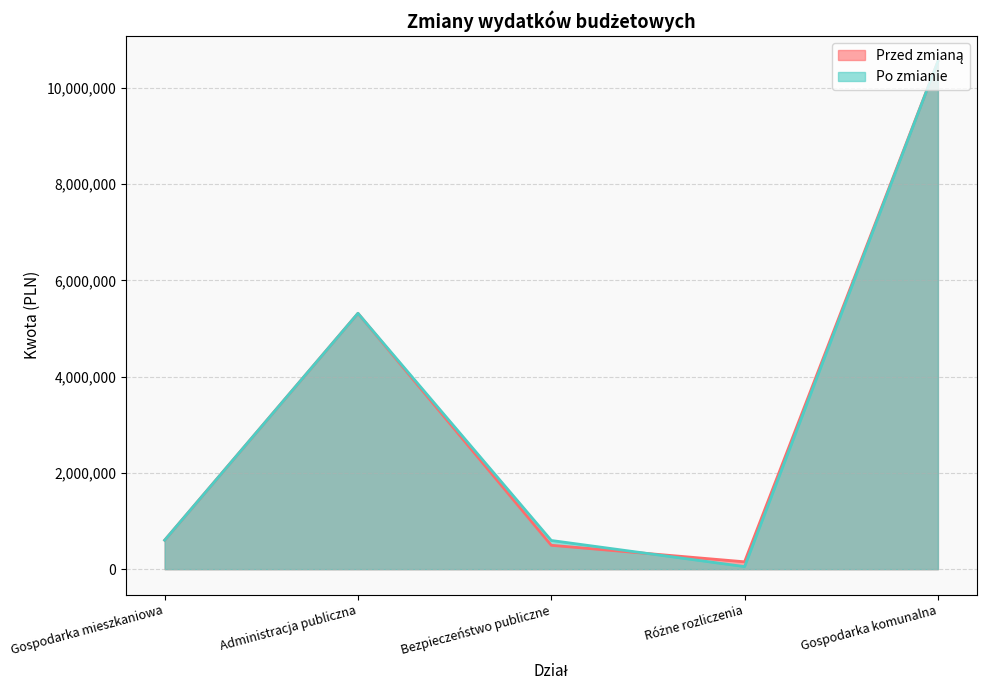

Reading left to right, list all the values displayed in this chart.

Przed zmianą: 601700.0	5315827.8	496086.0	153000.0	10549668.8
Po zmianie: 601700.0	5315827.8	596086.0	53000.0	10549668.8